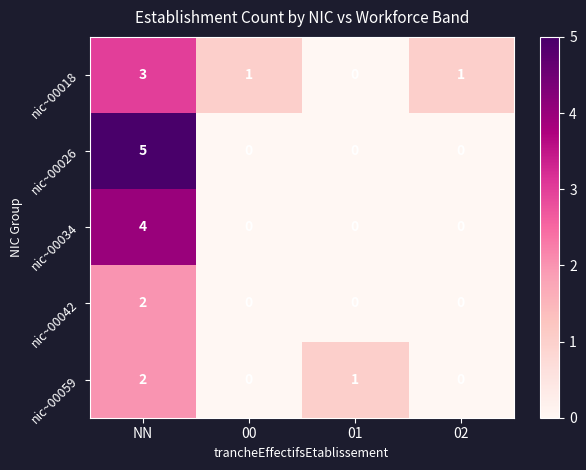

Reading right to left, extract all data points from this chart.

nic~00018: 02=1	01=0	00=1	NN=3
nic~00026: 02=0	01=0	00=0	NN=5
nic~00034: 02=0	01=0	00=0	NN=4
nic~00042: 02=0	01=0	00=0	NN=2
nic~00059: 02=0	01=1	00=0	NN=2